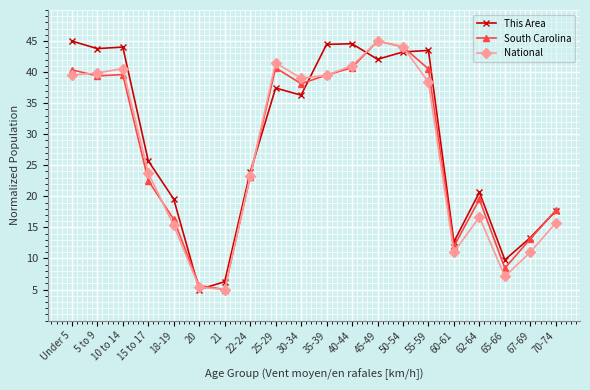

What is the value of the This Area point at the 11th from the left?

44.5